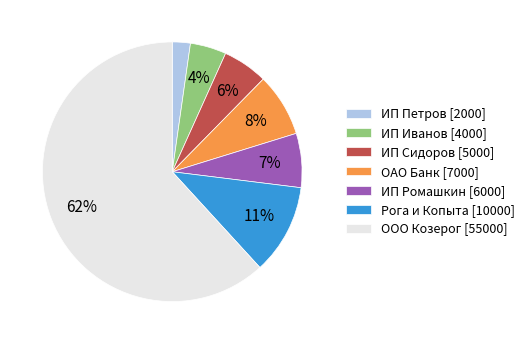

Is there any slice that represents more than half of the pie?

Yes